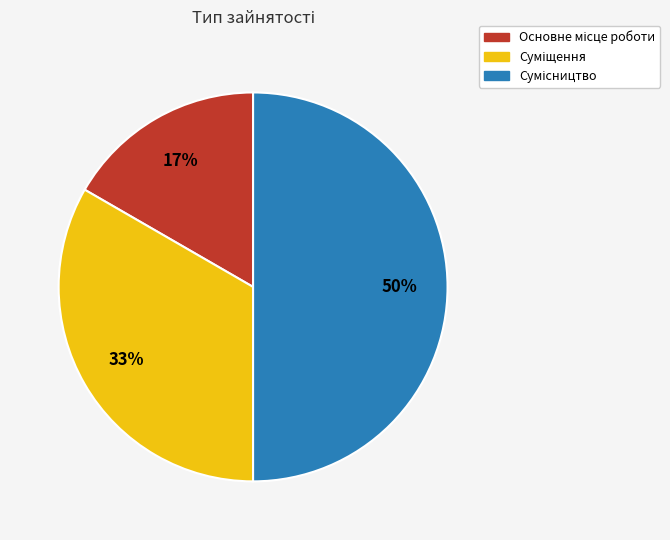

How many slices are in this pie chart?

3